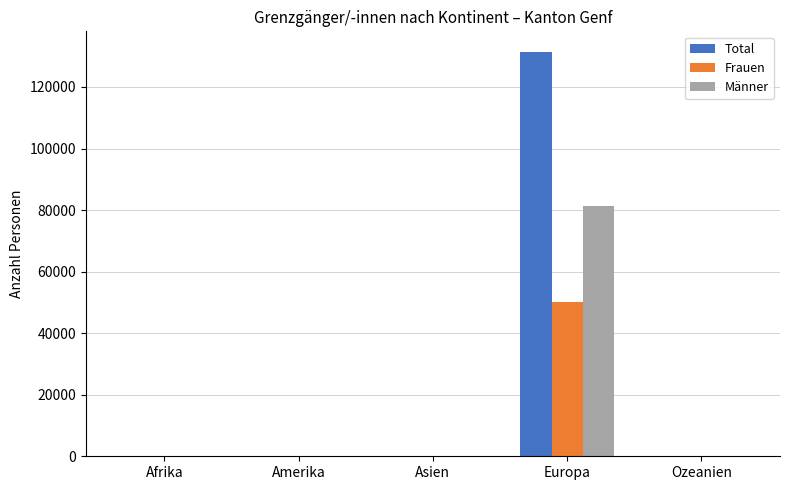

What is the greatest value displayed?

131509